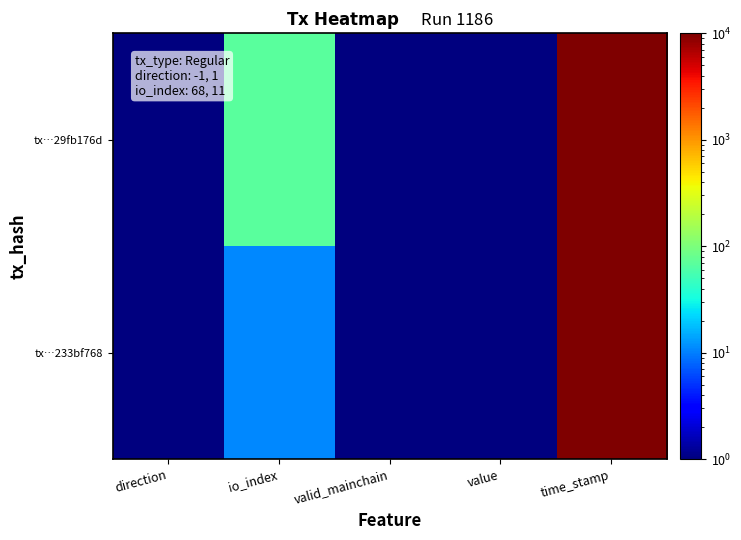

What is the total value across all series at io_index?

79.0